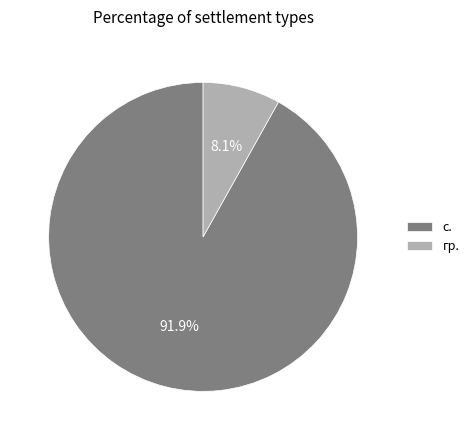

What portion of the pie excludes гр.?

91.9%